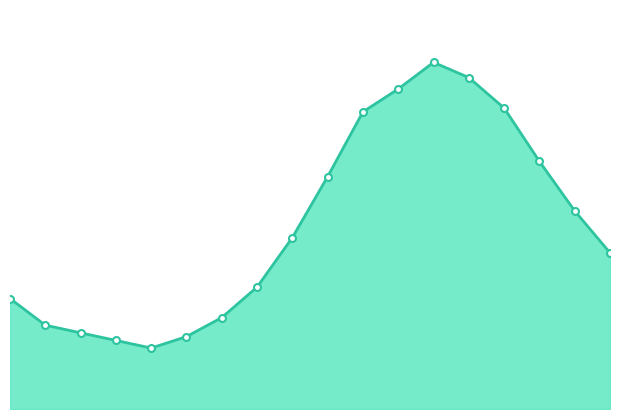

What is the difference between the second highest and second lowest values?

6.9